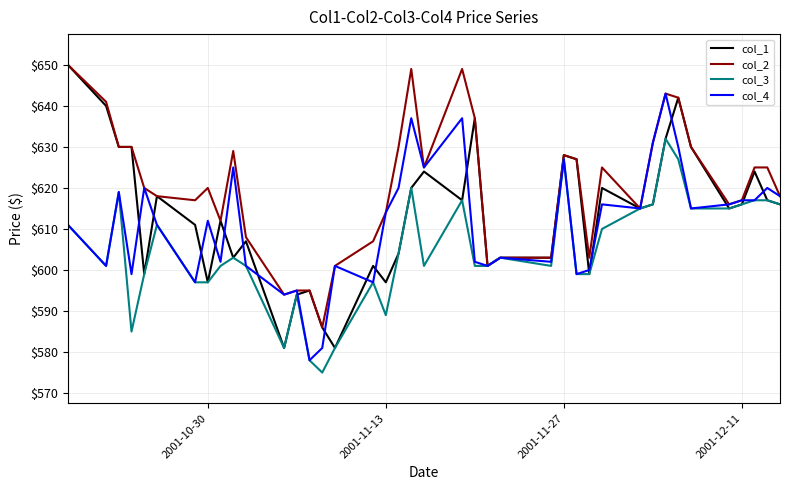

What is the greatest value displayed?

650